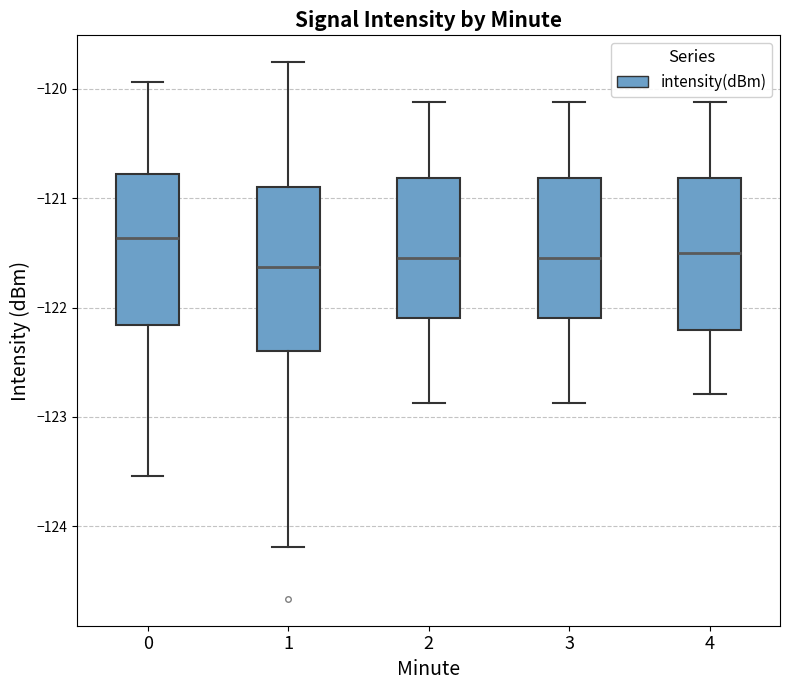

Where does the median line of the box at x = 1 sit on the y-axis? The values are not printed on the chart, so give them approximately, as read against the axis.

-121.6